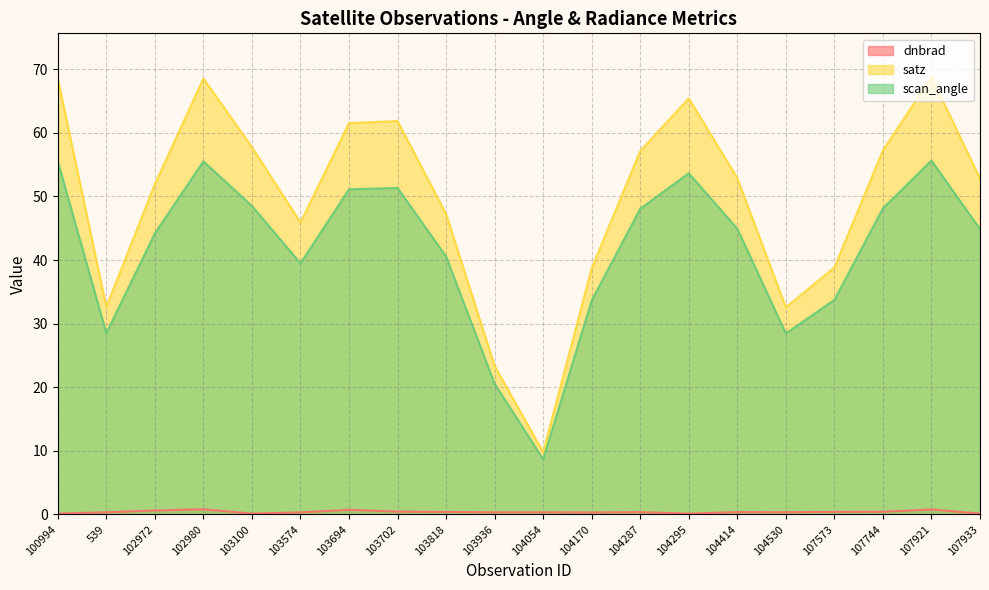

Which series changed the most between 539 and 104530?

satz